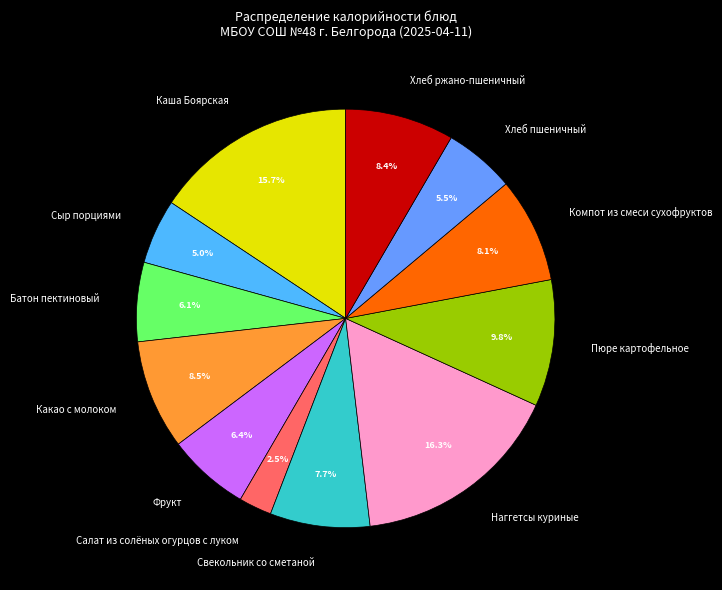

Approximately how many times larger is the value at Сыр порциями compared to Фрукт?

0.8